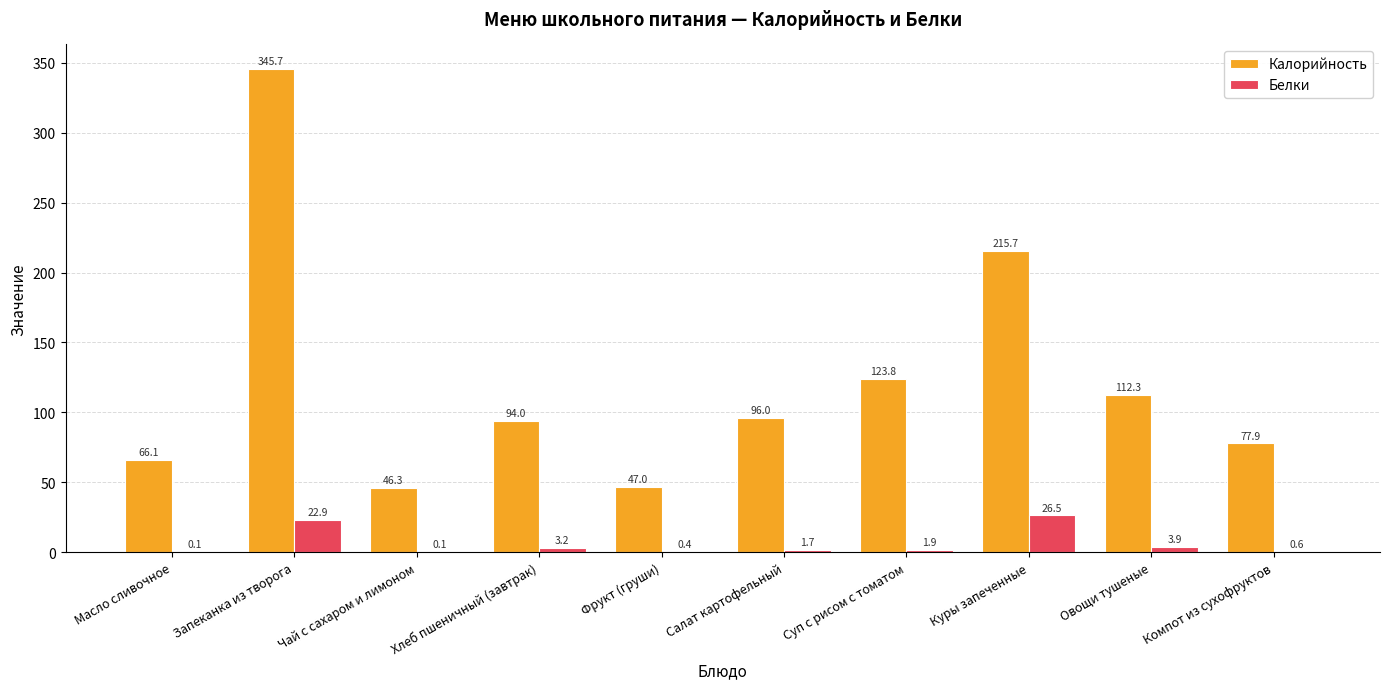

Is the value of Калорийность at Компот из сухофруктов greater than the value of Белки at Запеканка из творога?

Yes